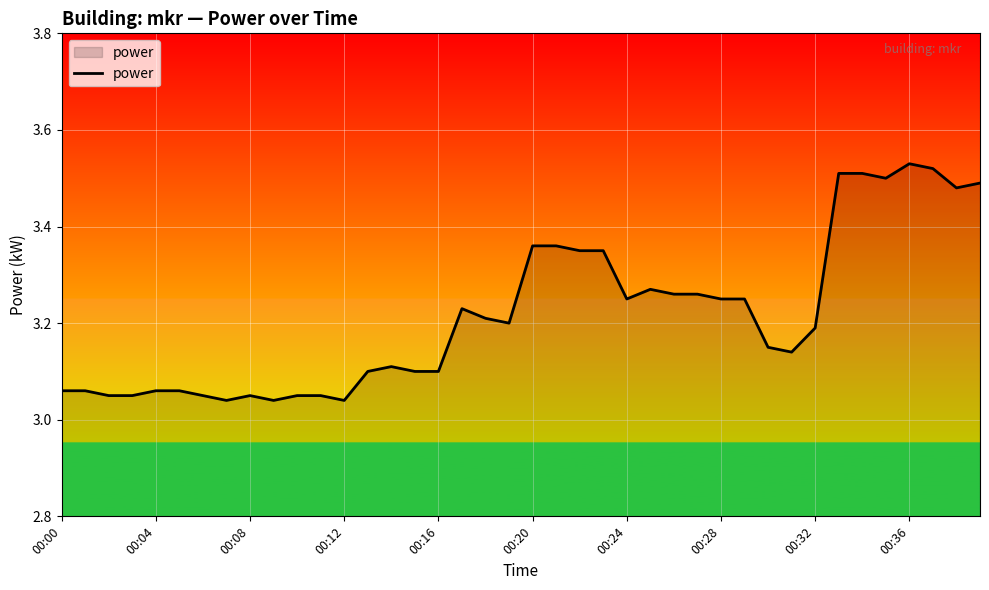

What is the difference between the maximum and minimum values?

0.5